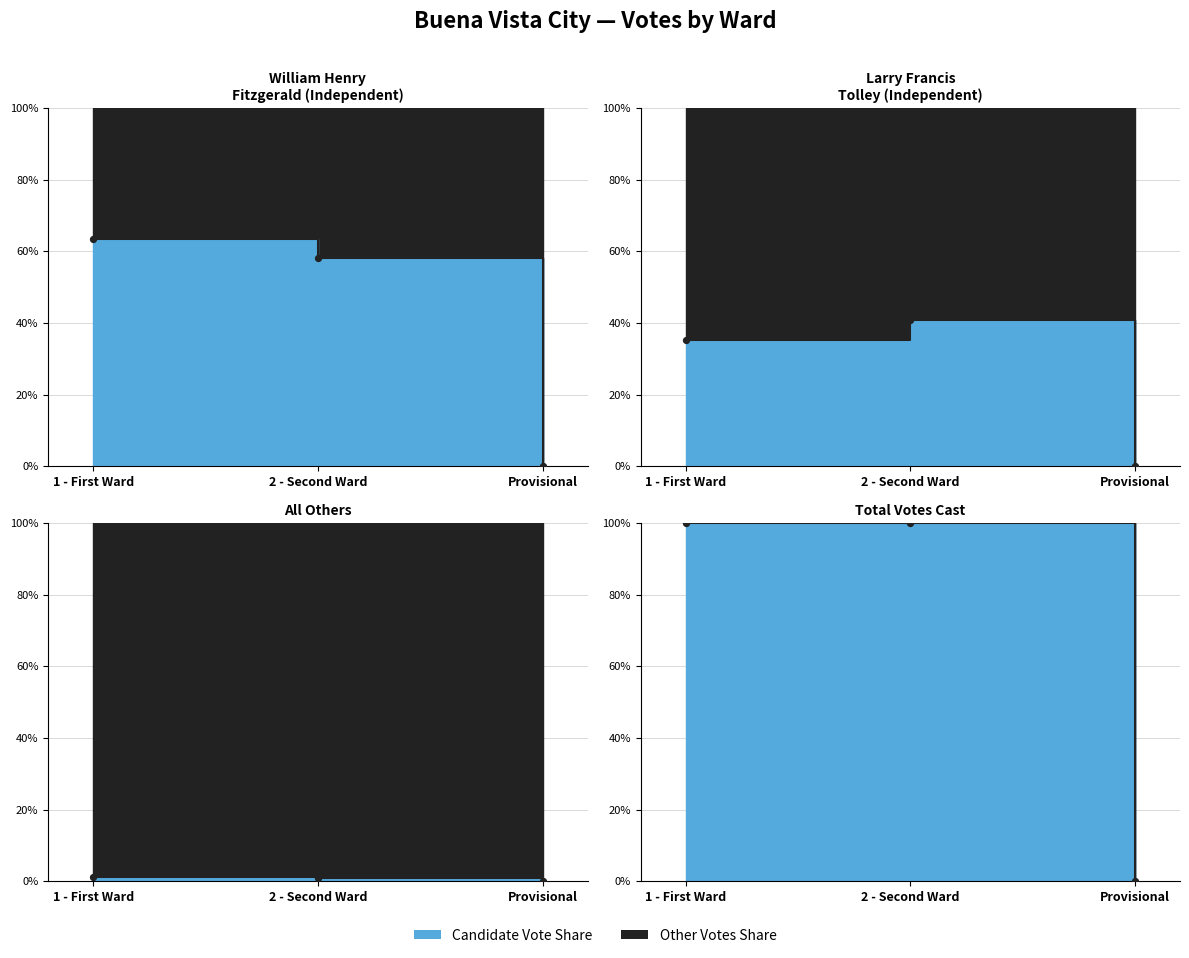

At how many categories does at least one series exceed 52?

2